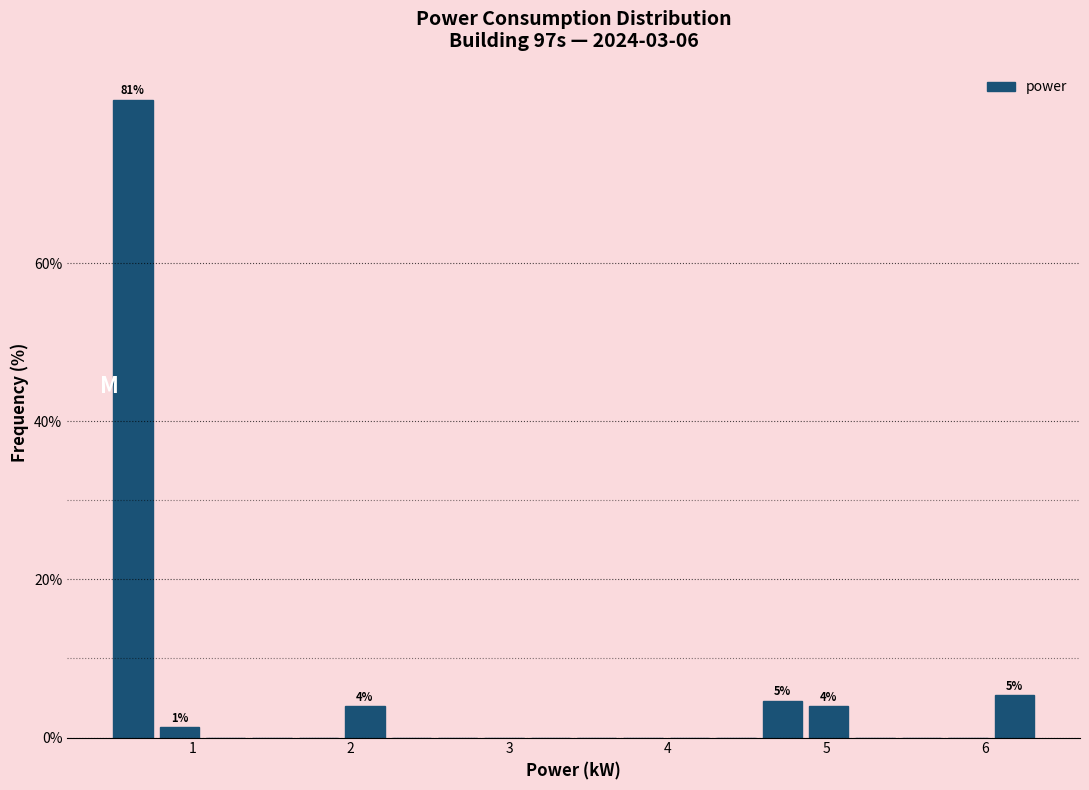

Around what value on the x-axis is the tallest bar? Give the approximate position of its centre, as read against the axis.

0.6